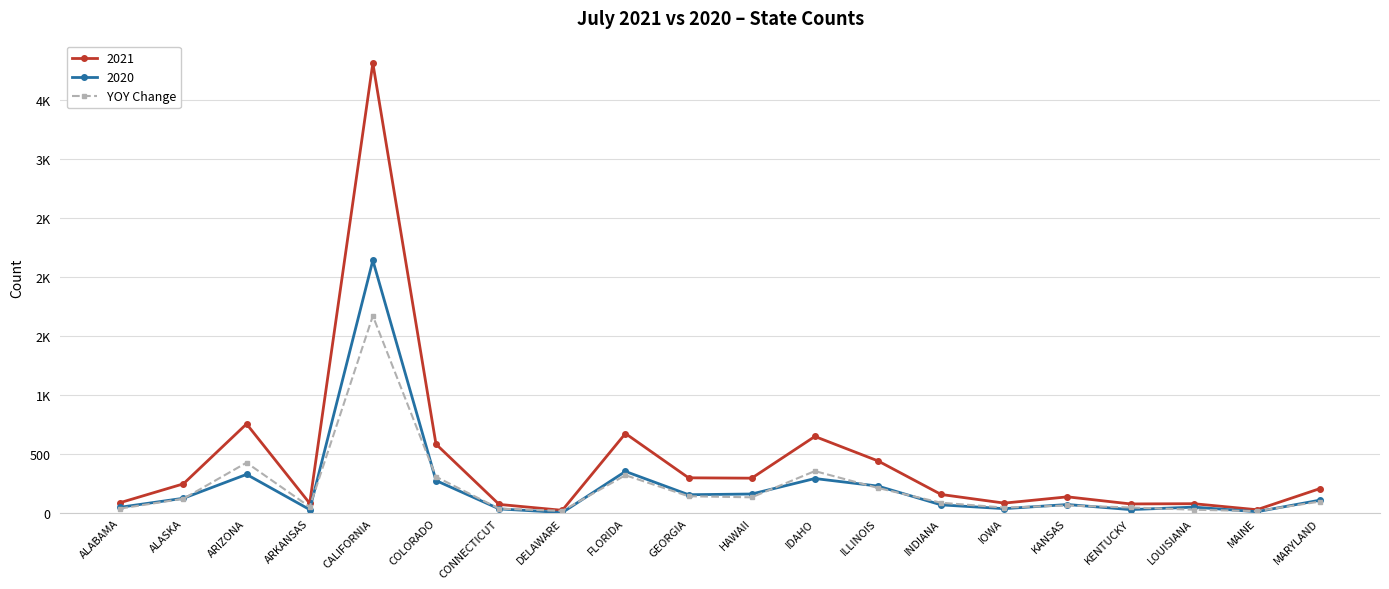

Which has a higher value, ILLINOIS or HAWAII?

ILLINOIS